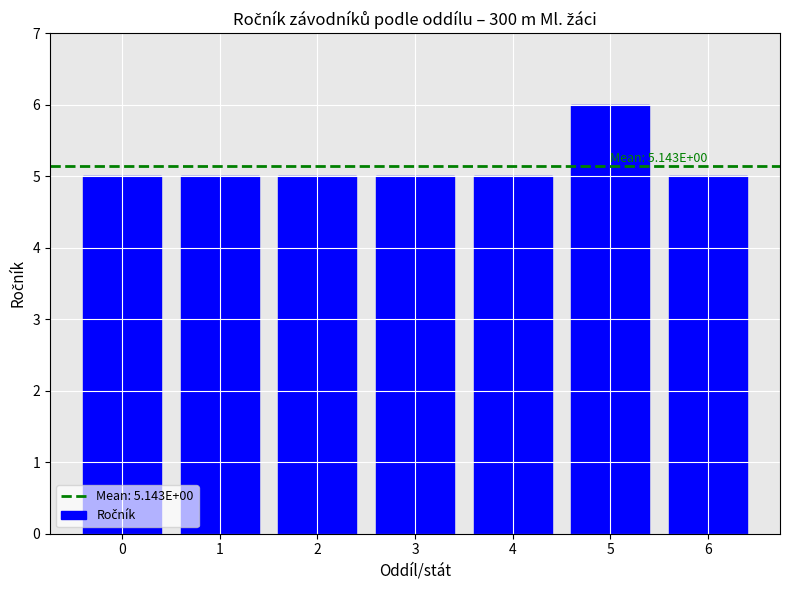

What is the greatest value displayed?

6